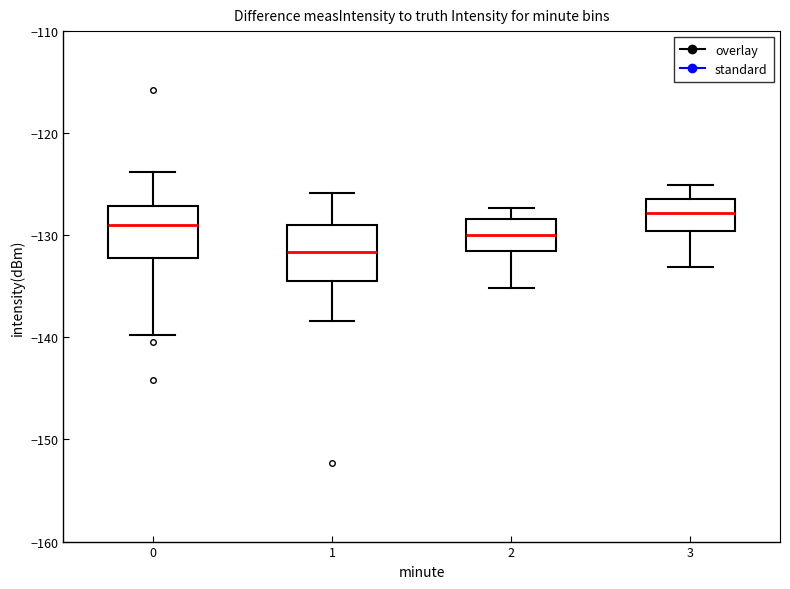

Reading left to right, read every box against the y-axis: the position of its median line, the range the box covers, and the ends of its whiskers. The values are not printed on the chart, so give them approximately, as read against the axis.

0: median -129, box -132 to -127, whiskers -140 to -124
1: median -132, box -134 to -129, whiskers -138 to -126
2: median -130, box -132 to -128, whiskers -135 to -127
3: median -128, box -130 to -126, whiskers -133 to -125